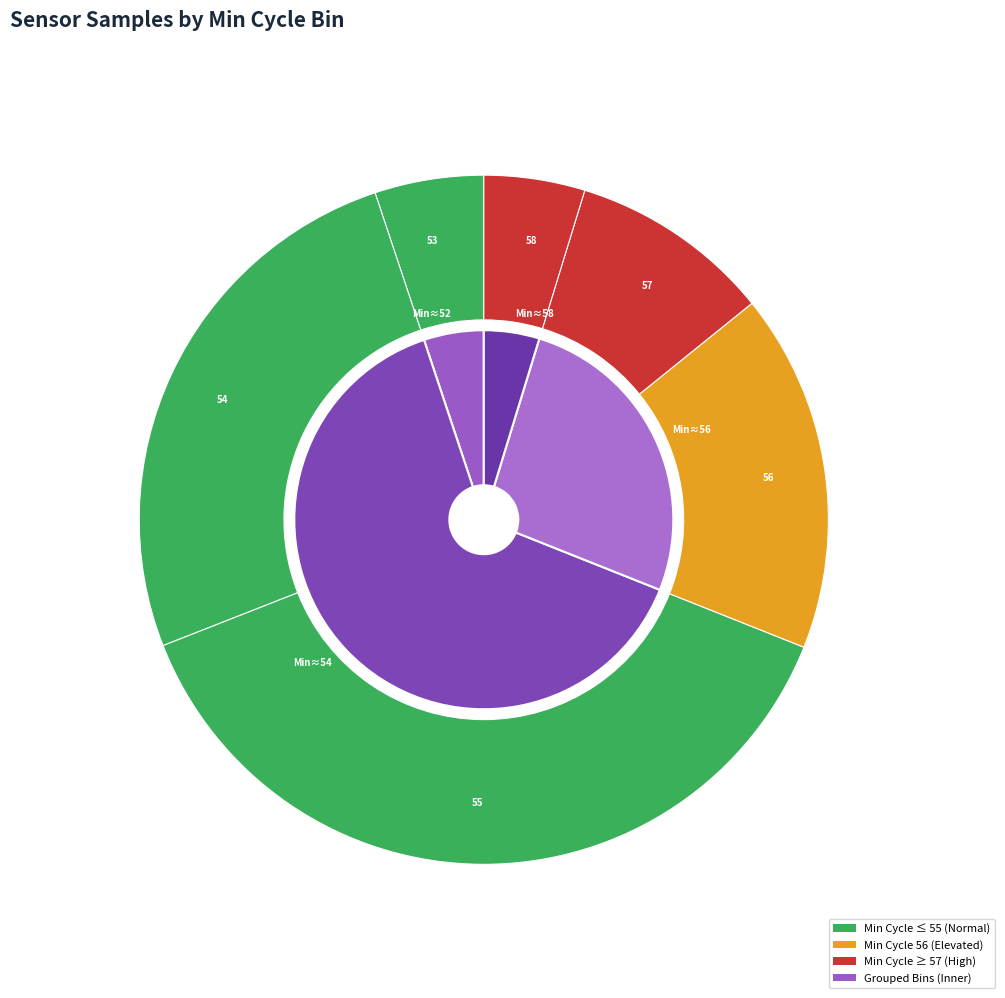

What is the smallest slice in the pie chart?

58